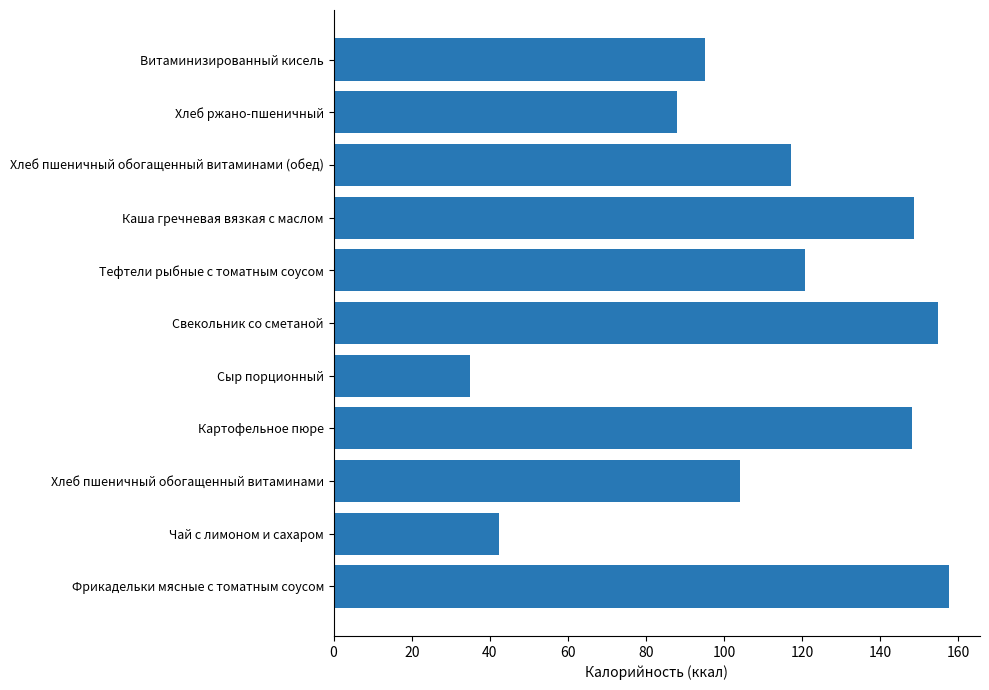

What is the change in value from Сыр порционный to Тефтели рыбные с томатным соусом?

+85.8